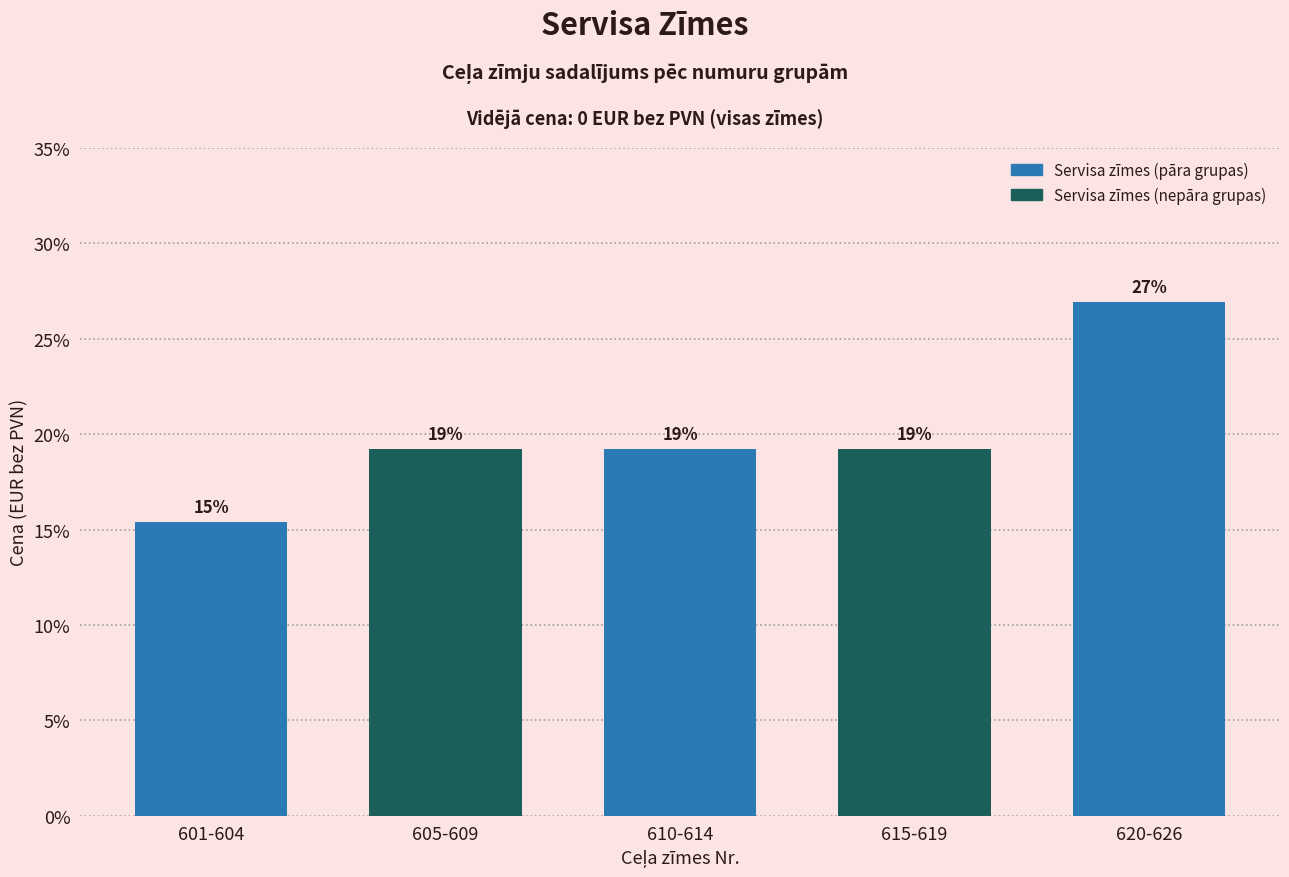

Does the chart contain any negative values?

No